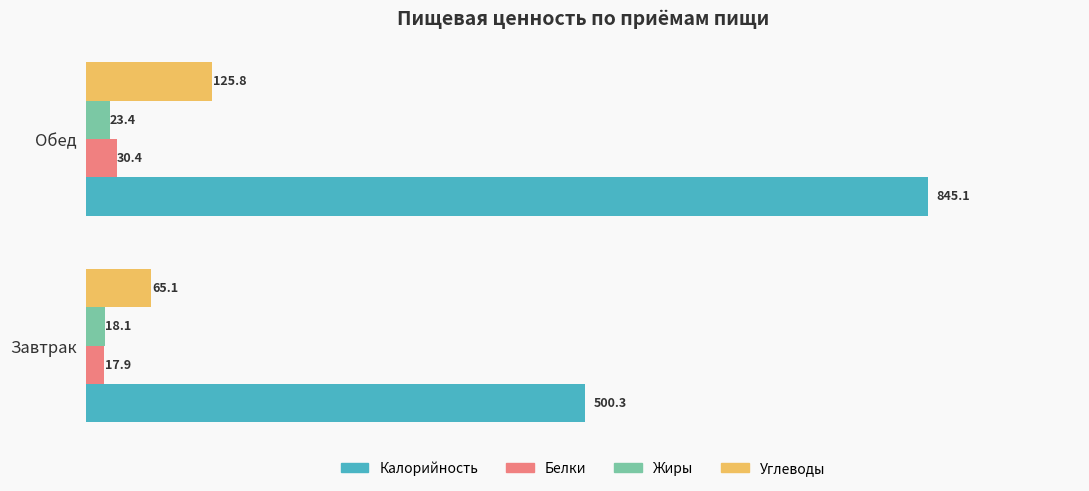

Where is Жиры nearest to the value 20?

Завтрак